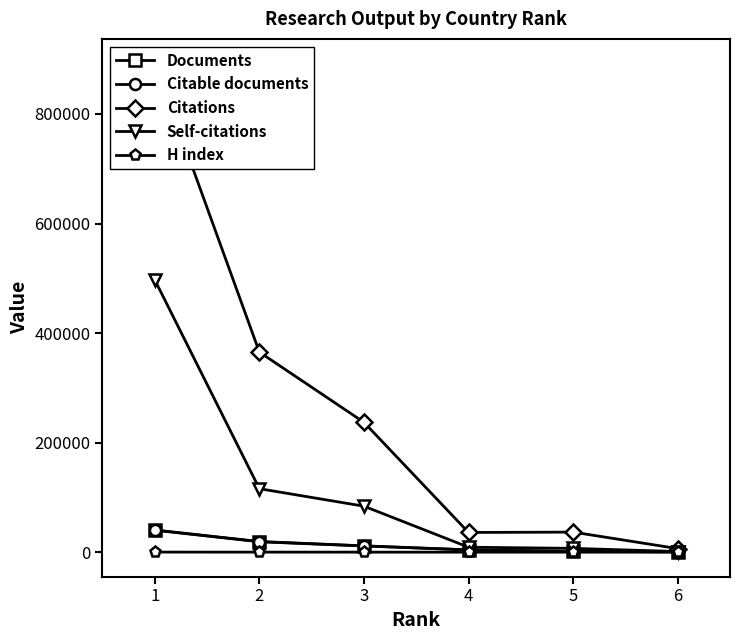

What is the lowest value of the H index series?

37